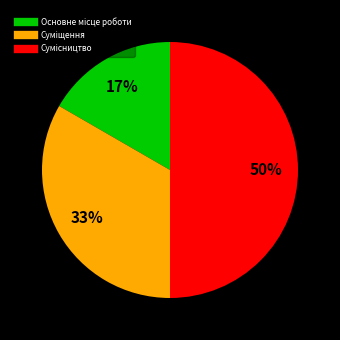

To the nearest percent, what is the difference between the largest and smallest slice percentages?

33%